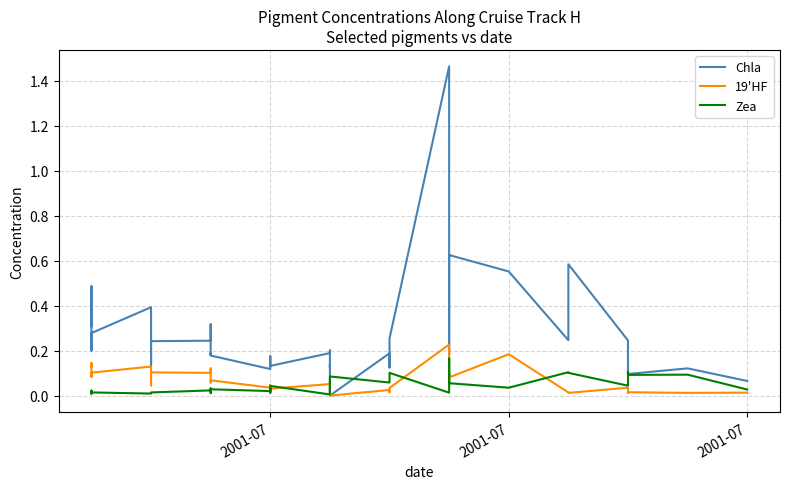

Does the chart display data point markers on the line(s)?

No